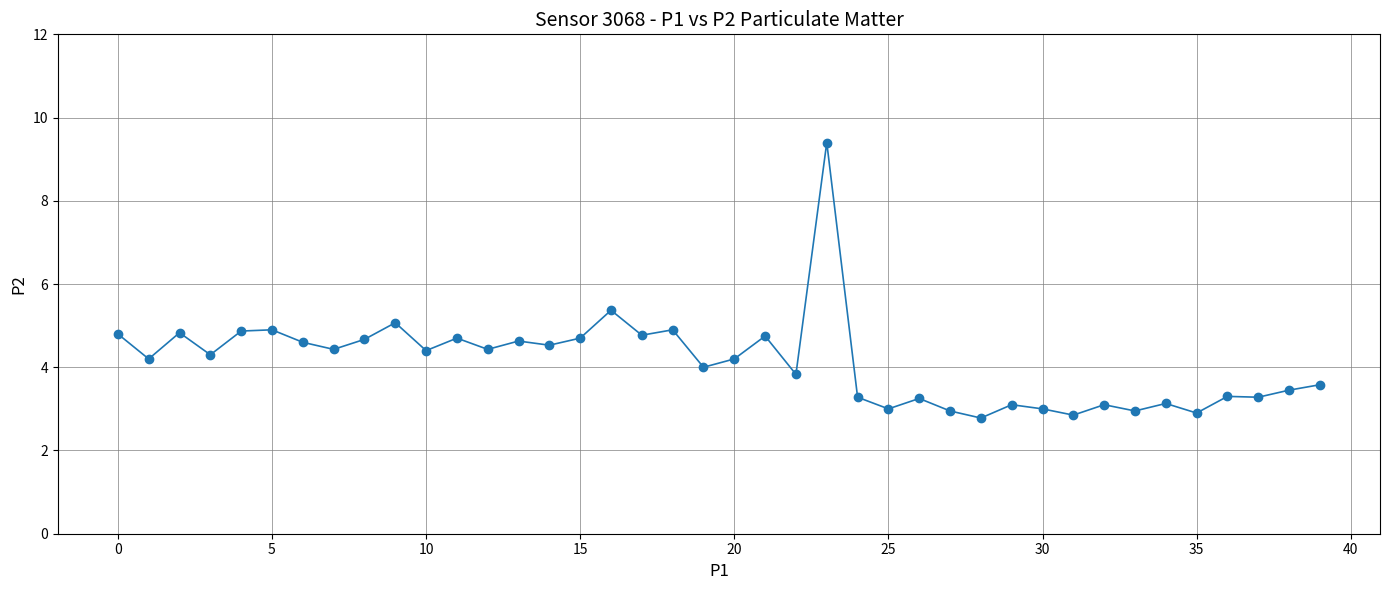

What is the difference between the maximum and minimum values?

6.6